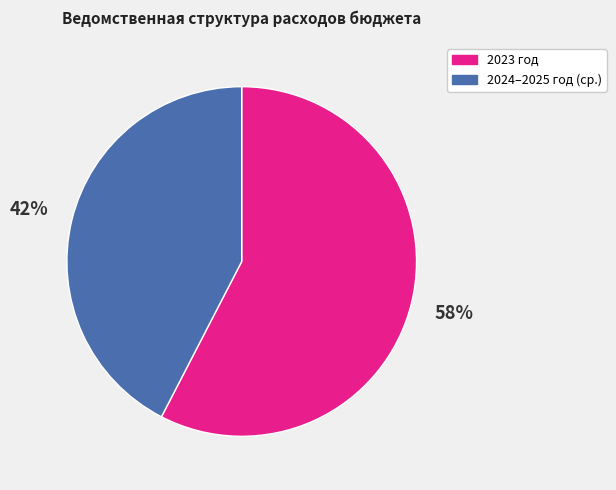

How many slices are in this pie chart?

2